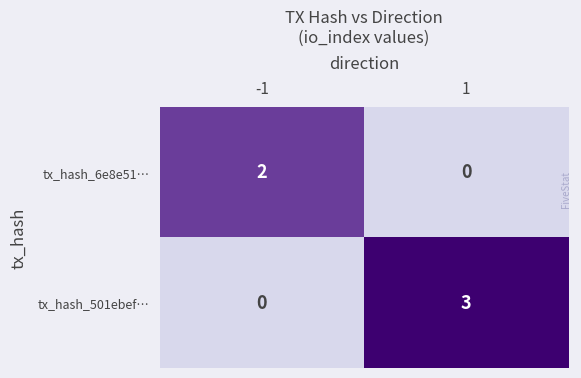

Reading right to left, transcribe all the data shown in this chart.

tx_hash_6e8e51…: 1=0	-1=2
tx_hash_501ebef…: 1=3	-1=0